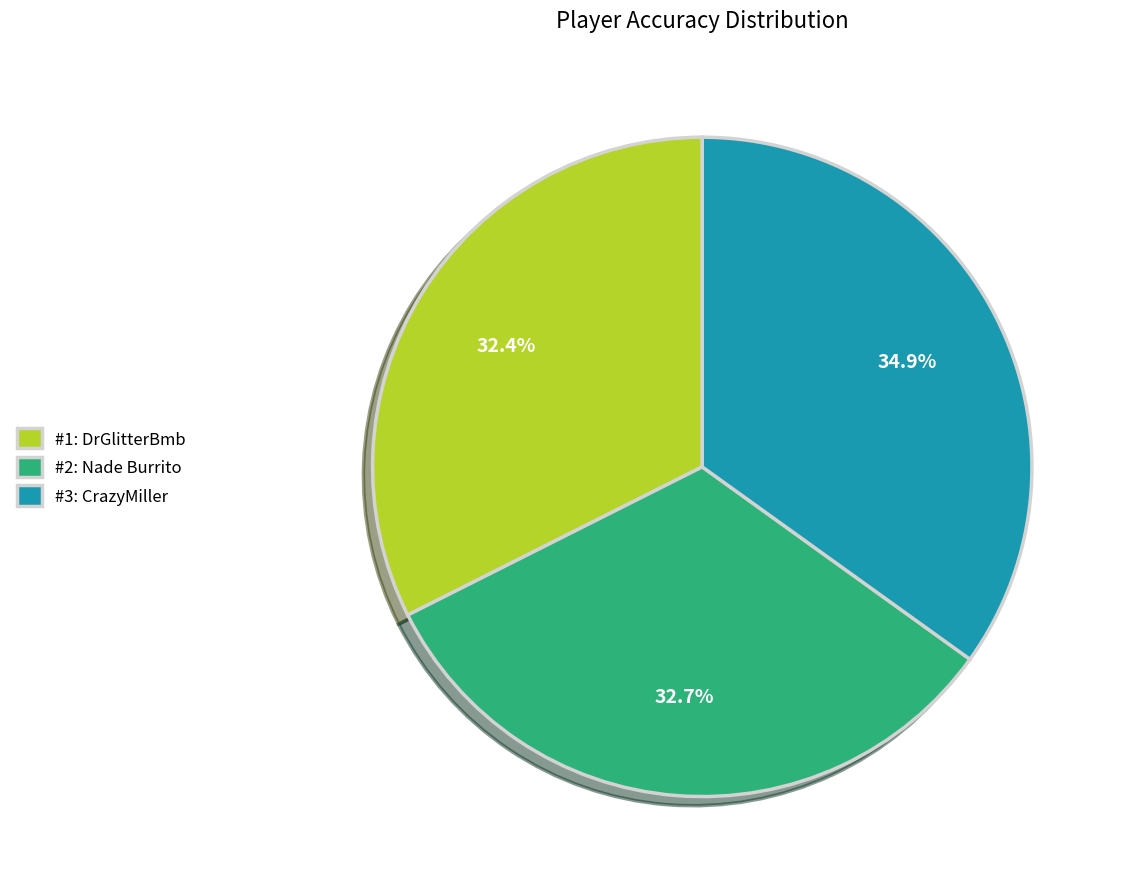

Does any single category account for the majority?

No